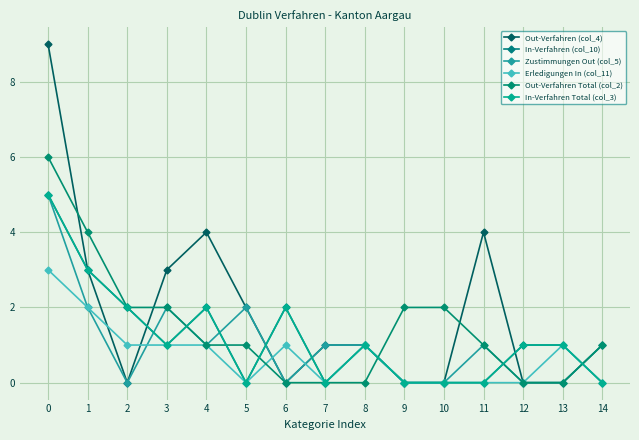

Between which two adjacent categories do Erledigungen In (col_11) and Zustimmungen Out (col_5) first intersect?

2 and 3